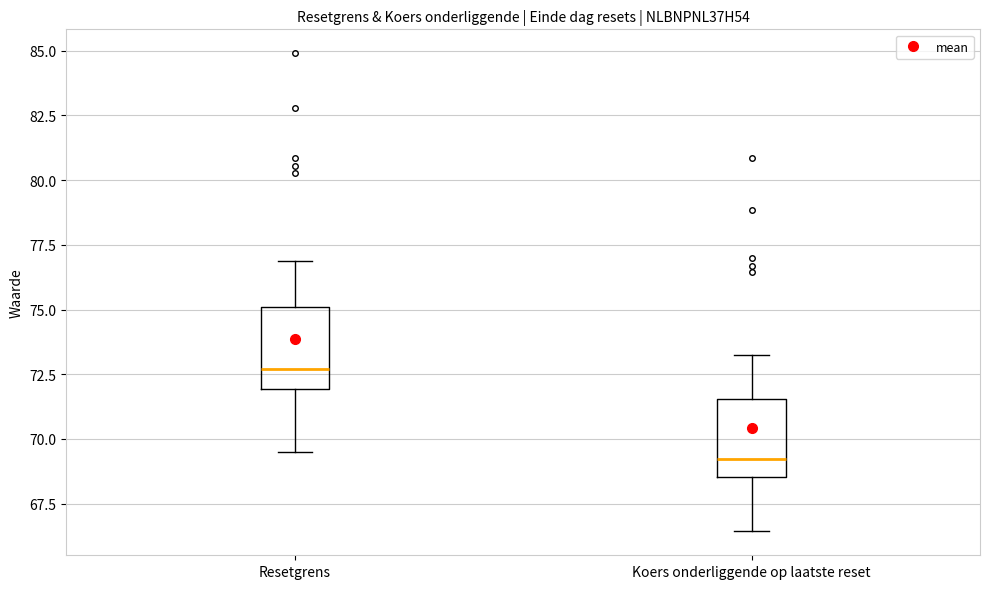

Reading left to right, read every box against the y-axis: the position of its median line, the range the box covers, and the ends of its whiskers. The values are not printed on the chart, so give them approximately, as read against the axis.

Resetgrens: median 72.5, box 72.0 to 75.0, whiskers 69.5 to 77.0
Koers onderliggende op laatste reset: median 69.0, box 68.5 to 71.5, whiskers 66.5 to 73.0